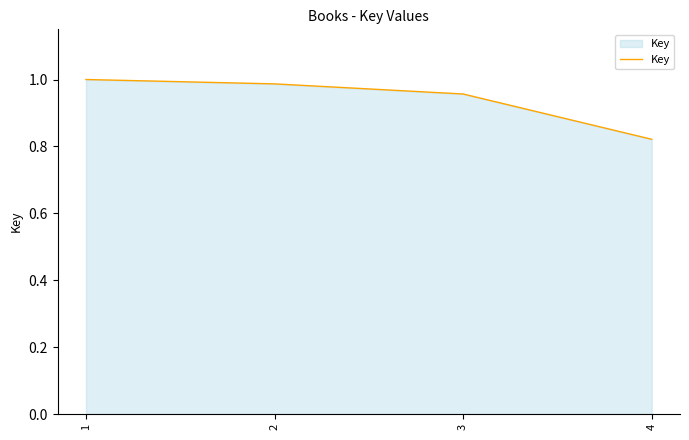

How many distinct data groups are displayed?

1